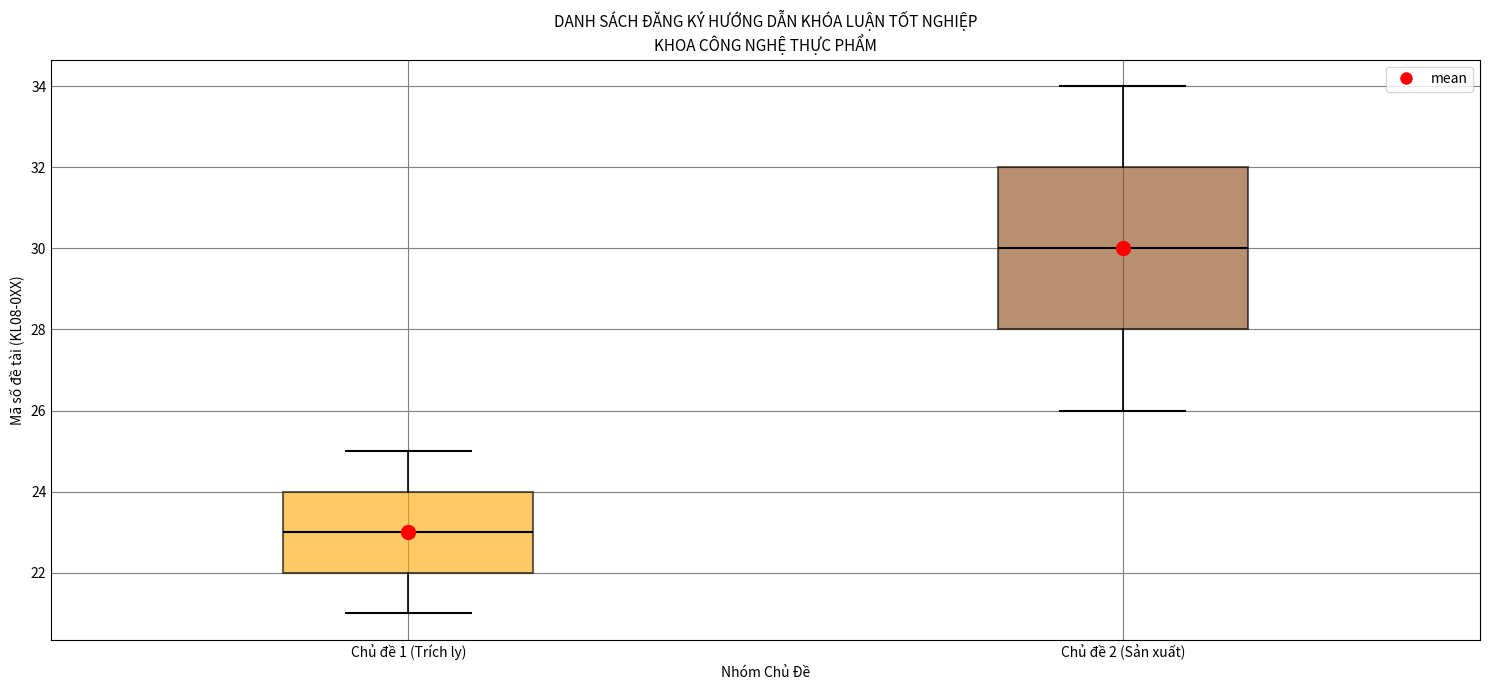

Comparing the boxes themselves (not the whiskers), which one is the tallest?

Chủ đề 2 (Sản xuất)